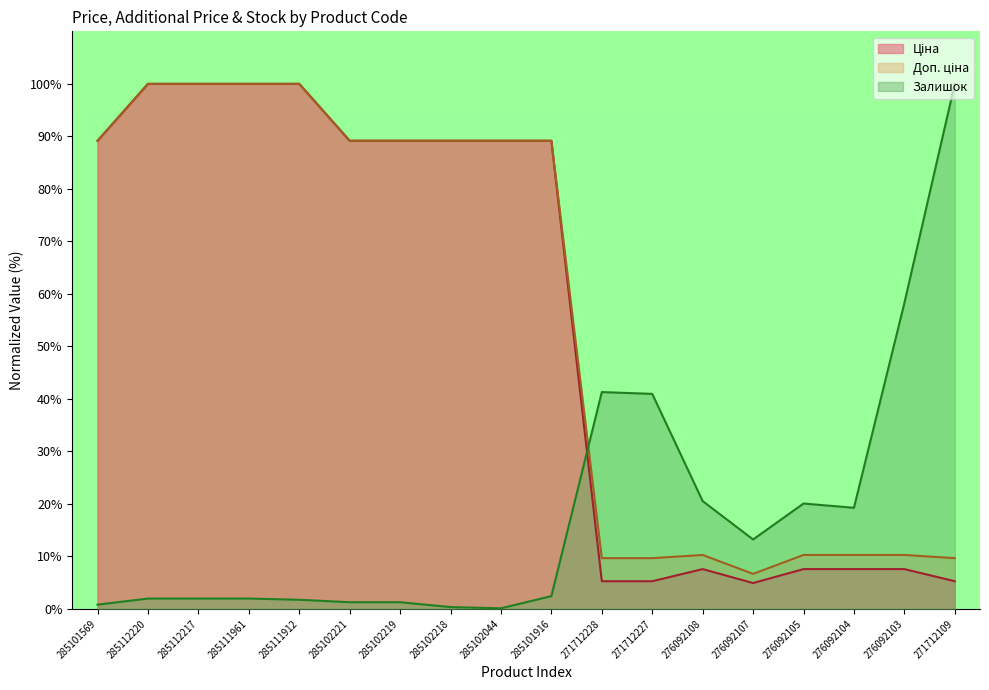

At which label does Доп. ціна reach its minimum?

276092107